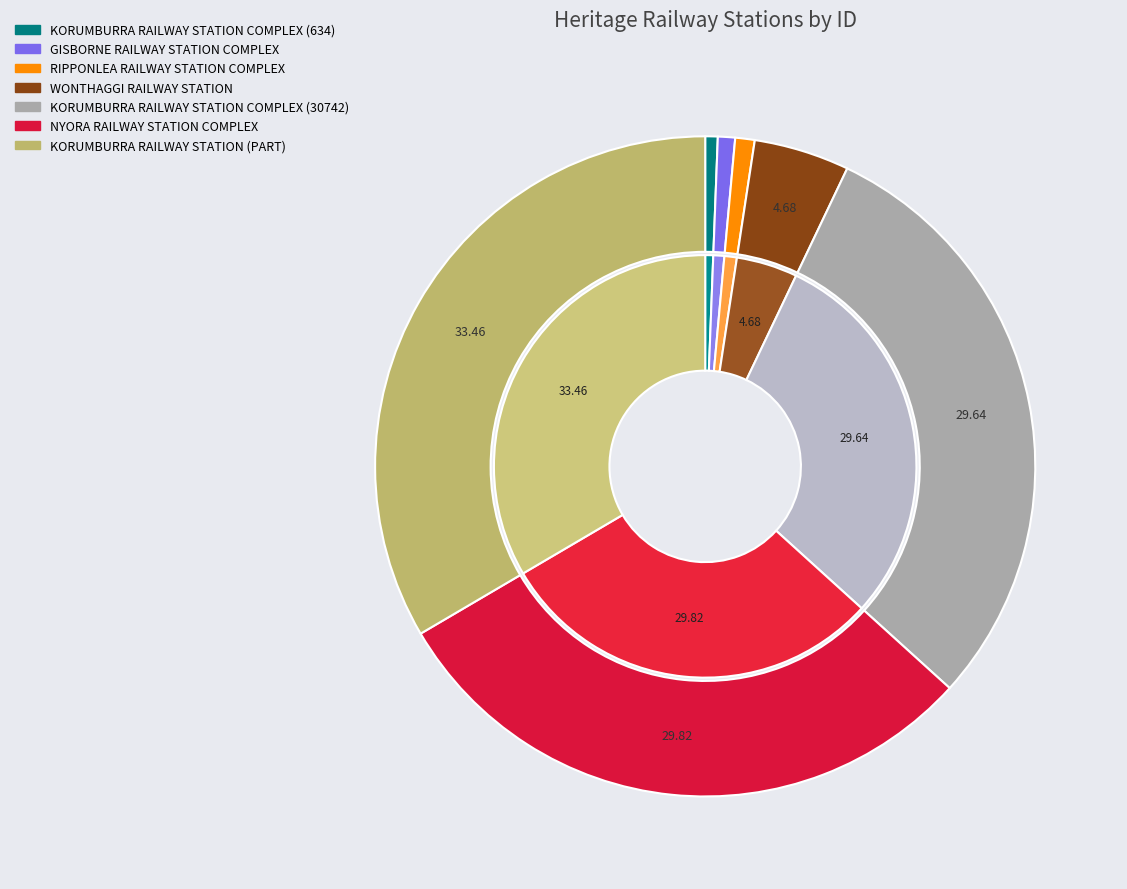

Which category has the biggest portion of the pie?

KORUMBURRA RAILWAY STATION (PART)